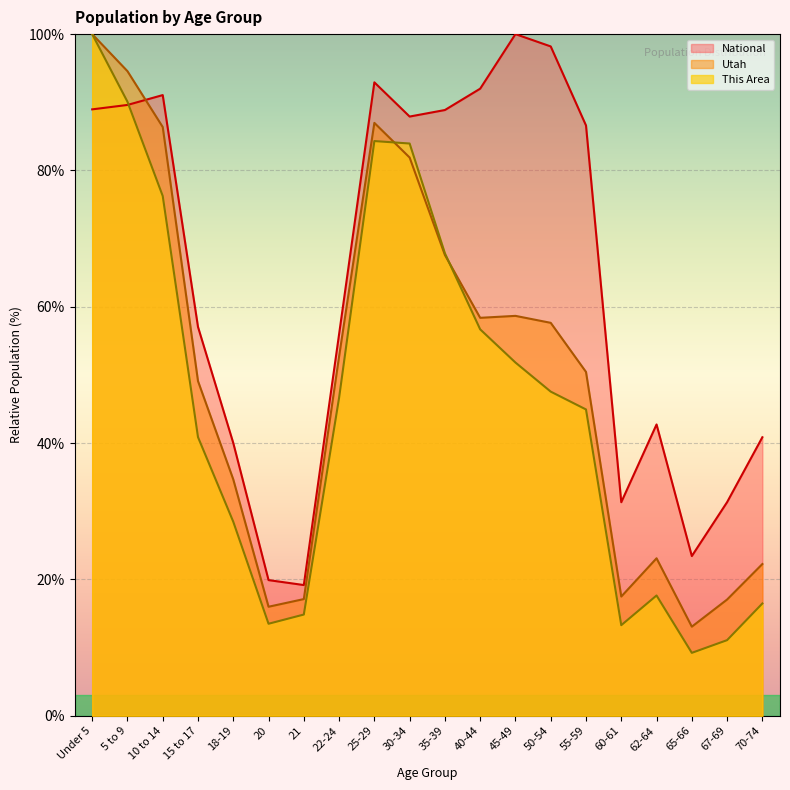

Where does the National series first go above 86?

Under 5